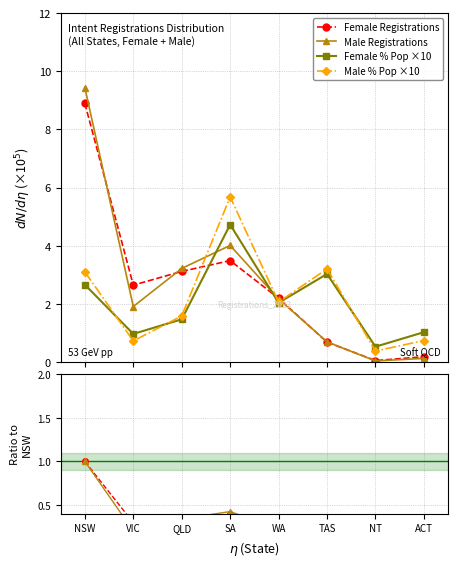

True or false: Male / NSW Male and Female % Pop ×10 cross at least once.

False